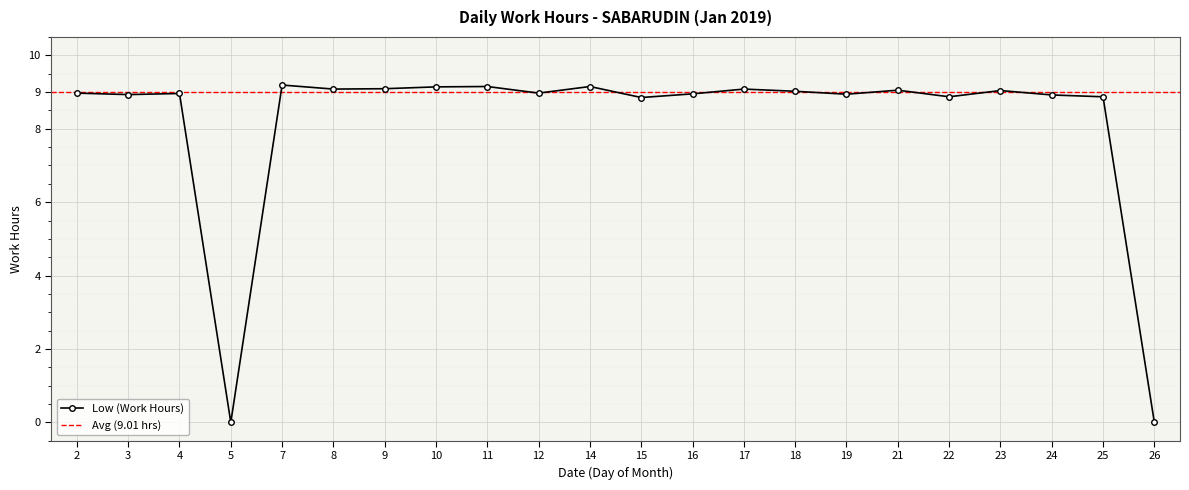

What is the value of the 15th point from the left?

9.0